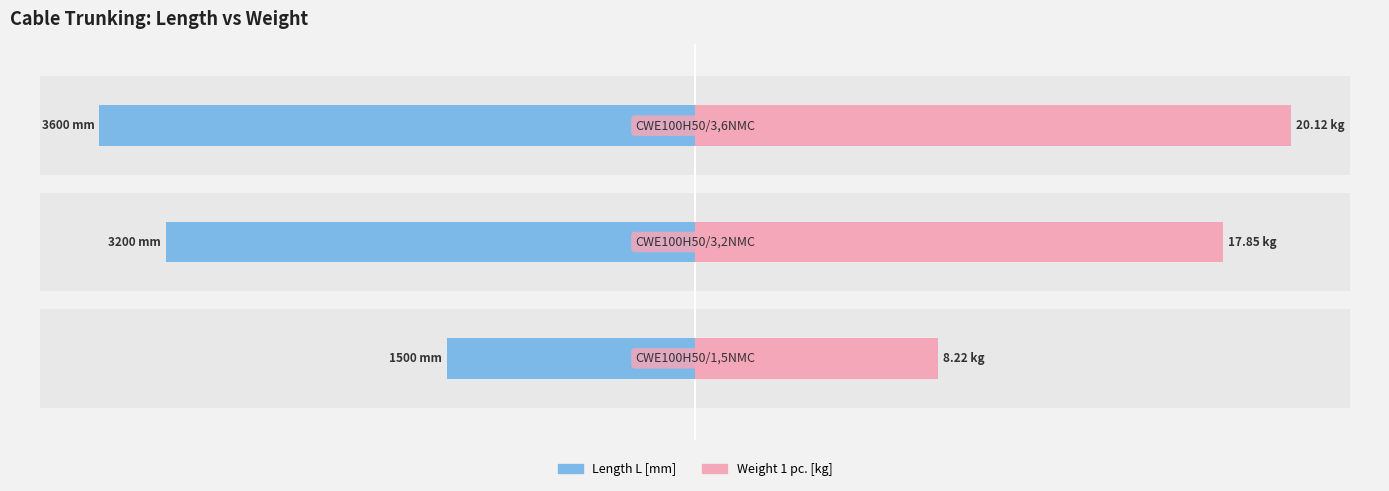

The Weight 1 pc. [kg] series shows 1001.5 at 0. True or false?

False